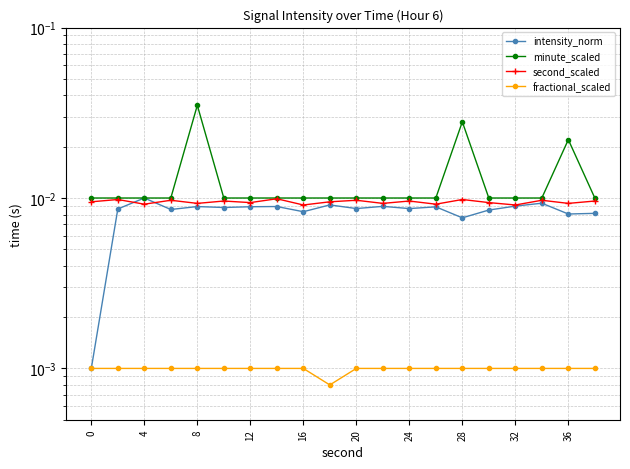

At which label is second_scaled closest to 0?

16